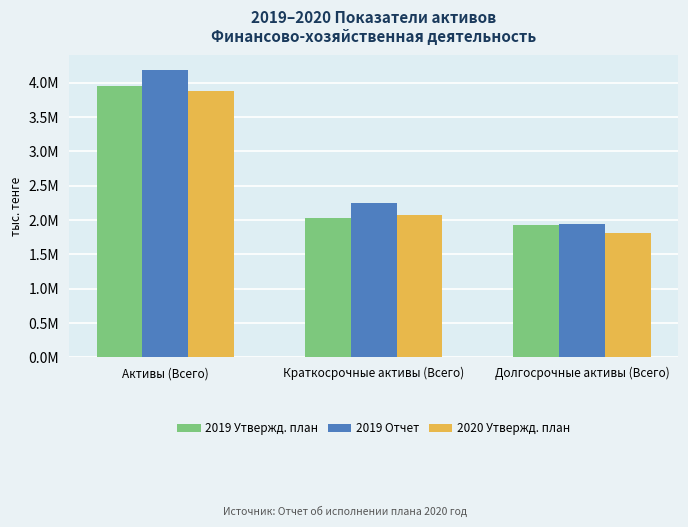

At which category is the sum across all series the highest?

Активы (Всего)